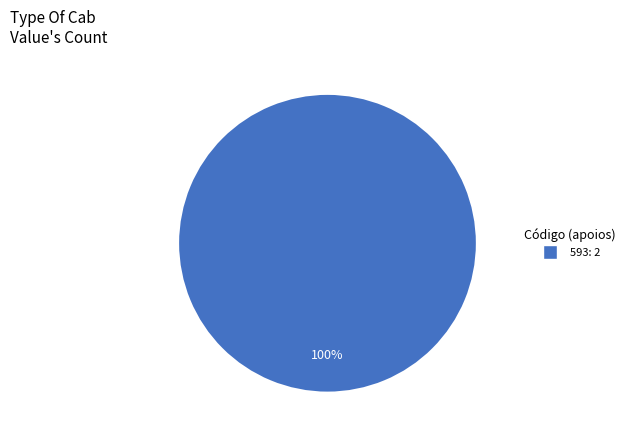

How many slices are in this pie chart?

1